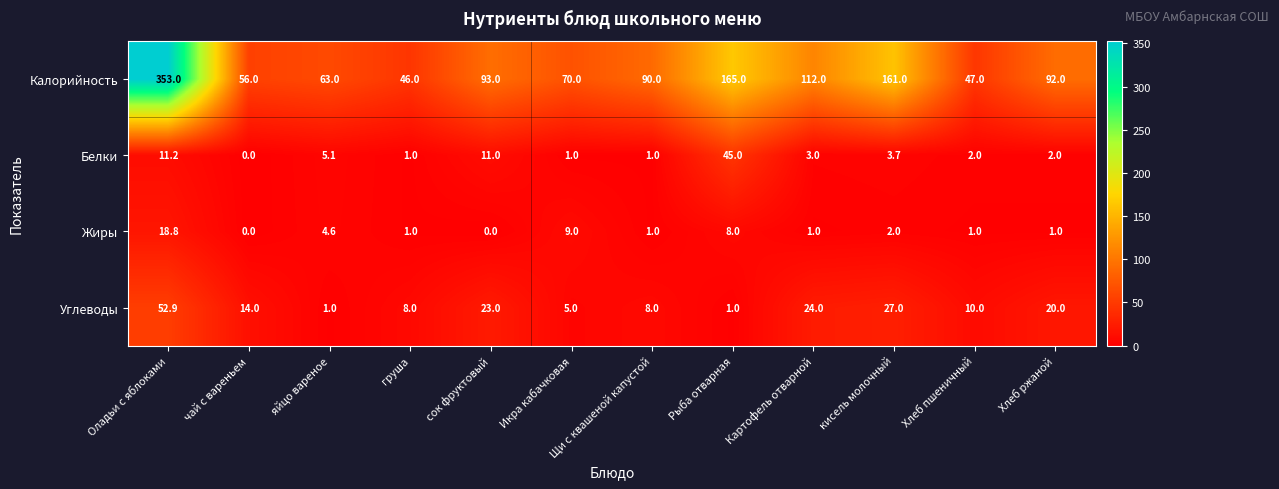

How many series are shown in this chart?

4